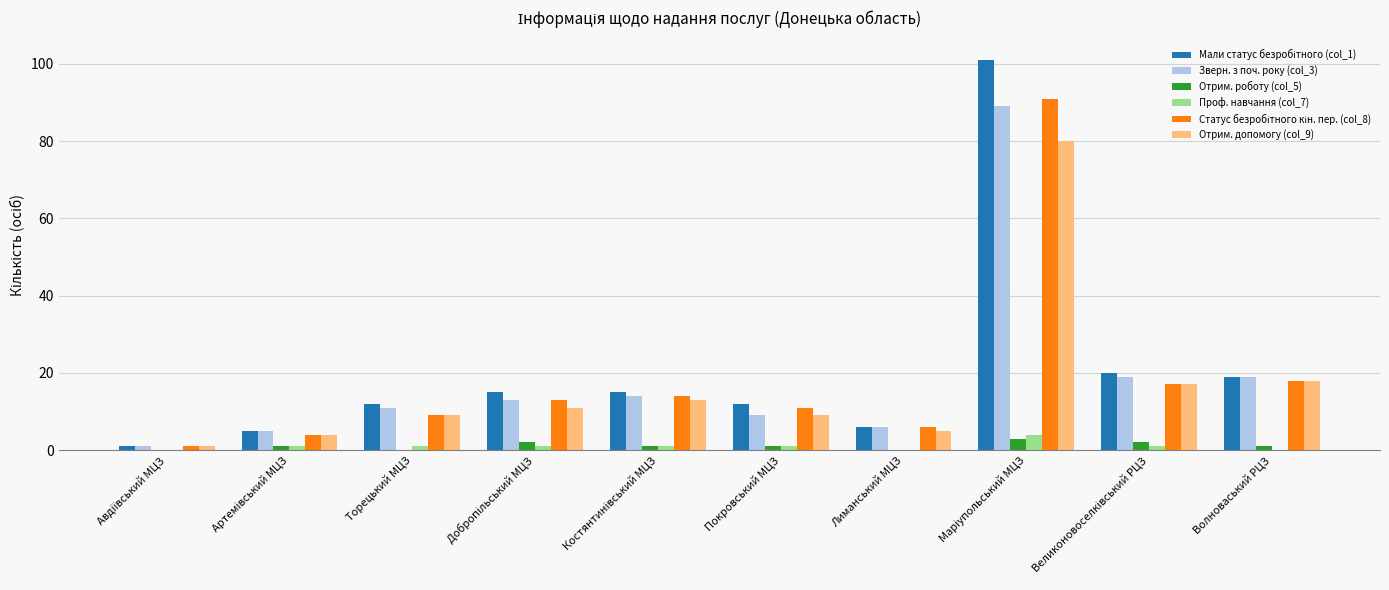

The Отрим. допомогу (col_9) series shows 32 at Волноваський РЦЗ. True or false?

False